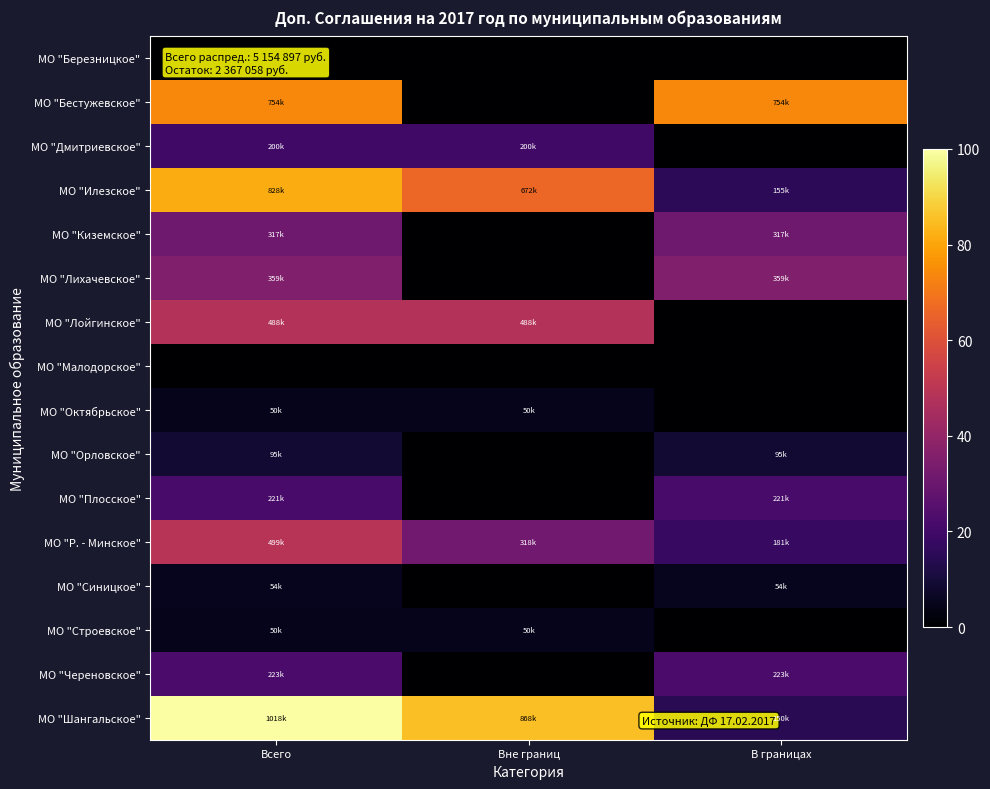

Which category has the highest value across all series?

Всего